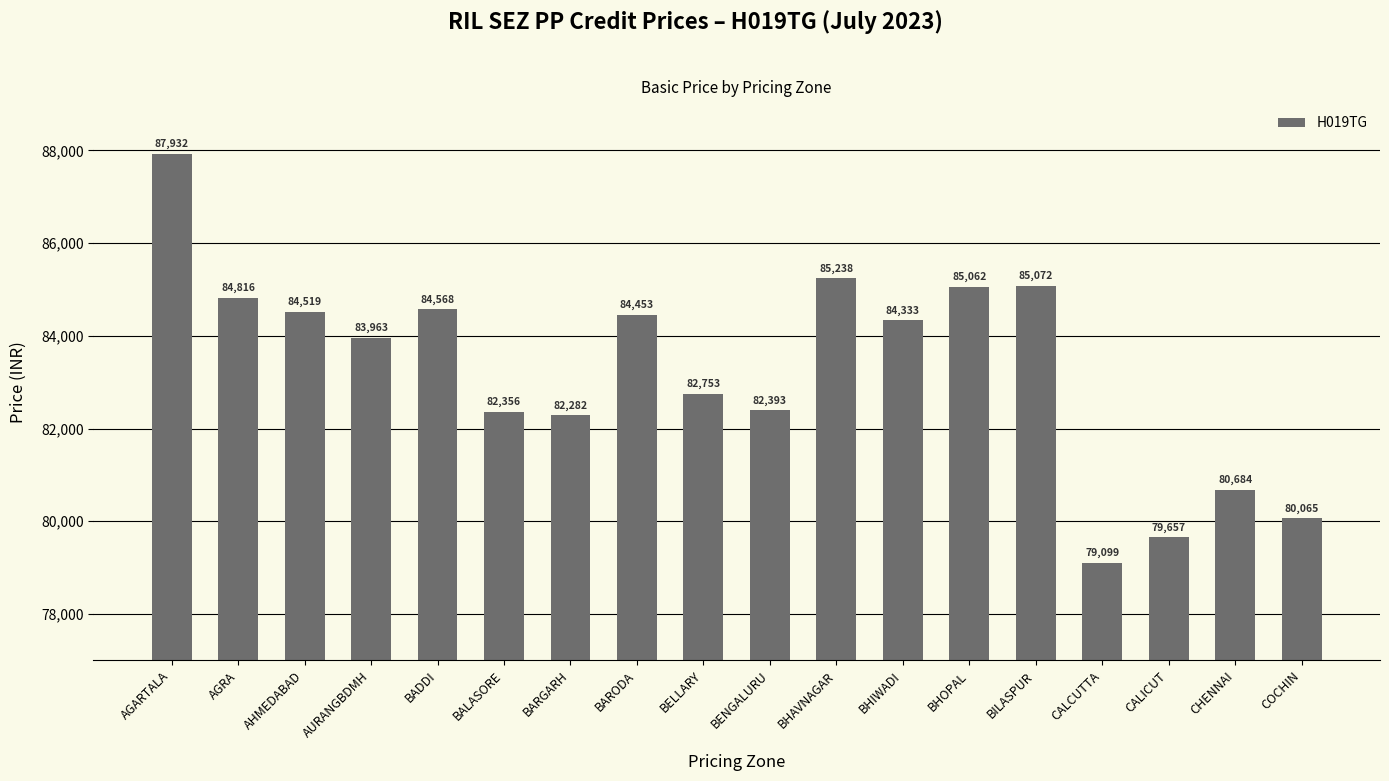

At which label does the data first exceed 84333?

AGARTALA